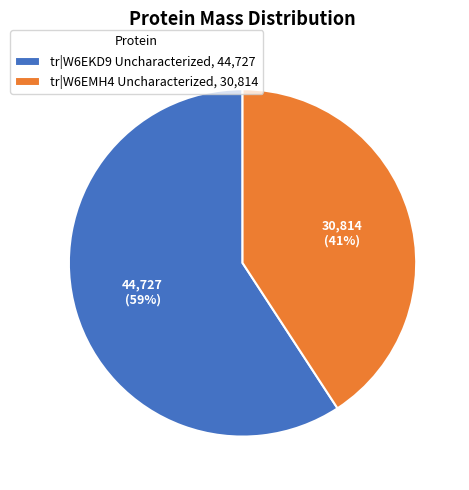

To the nearest percent, what is the average slice percentage?

50%